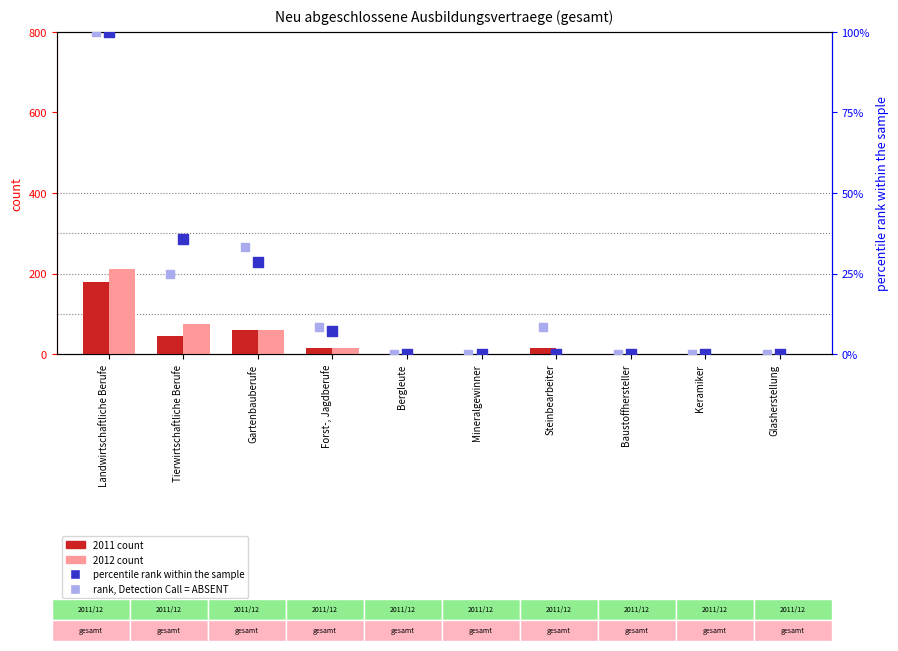

At which category is the sum across all series the highest?

Landwirtschaftliche Berufe